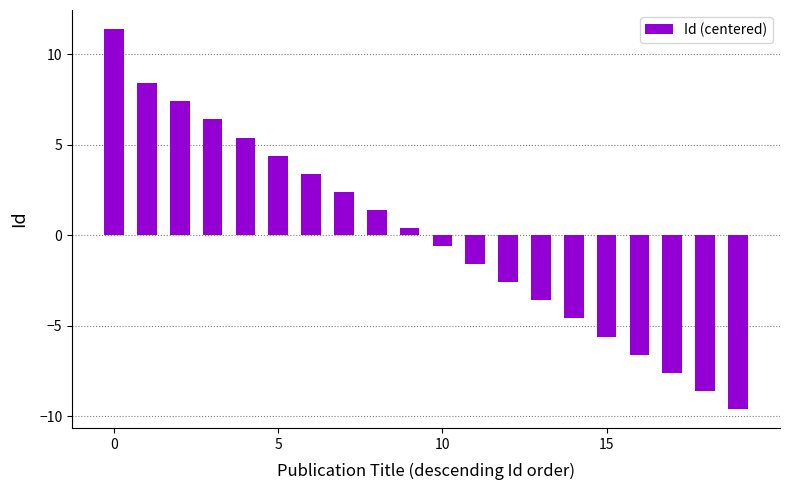

How many categories are shown in the chart?

20